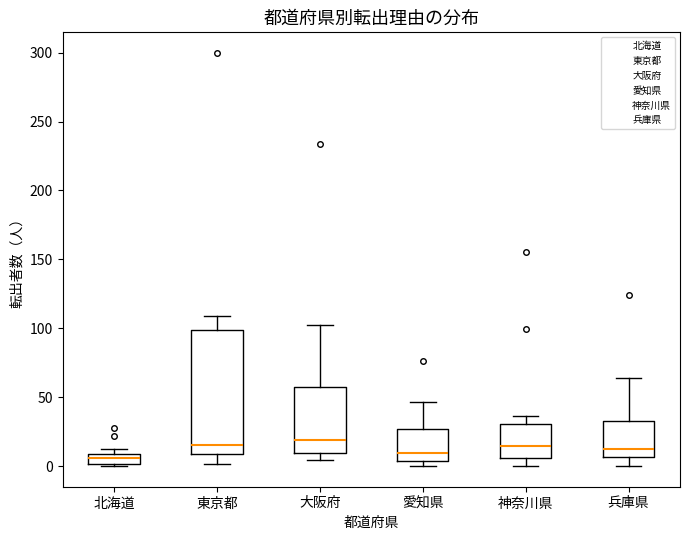

Reading left to right, transcribe this box plot: for each box, give where its median line is, the range the box spans, and where its two whiskers end, as read against the y-axis. The values are not printed on the chart, so give them approximately, as read against the axis.

北海道: median 5, box 0 to 10, whiskers 0 to 10 (just above the box's upper edge)
東京都: median 15, box 10 to 100, whiskers 0 to 110
大阪府: median 20, box 10 to 55, whiskers 5 to 100
愛知県: median 10, box 5 to 25, whiskers 0 to 45
神奈川県: median 15, box 5 to 30, whiskers 0 to 35
兵庫県: median 10, box 5 to 35, whiskers 0 to 65